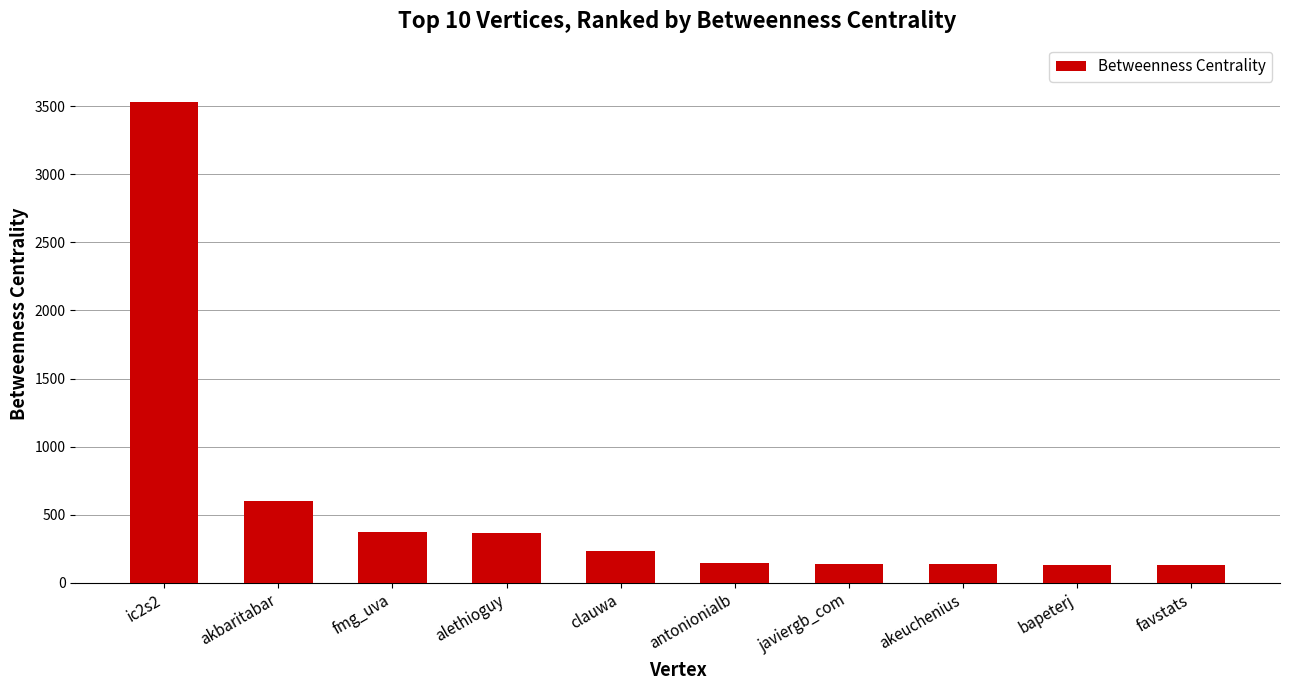

Where is the data nearest to the value 1828?

akbaritabar